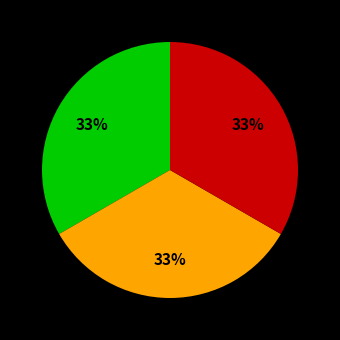

Does any single category account for the majority?

No